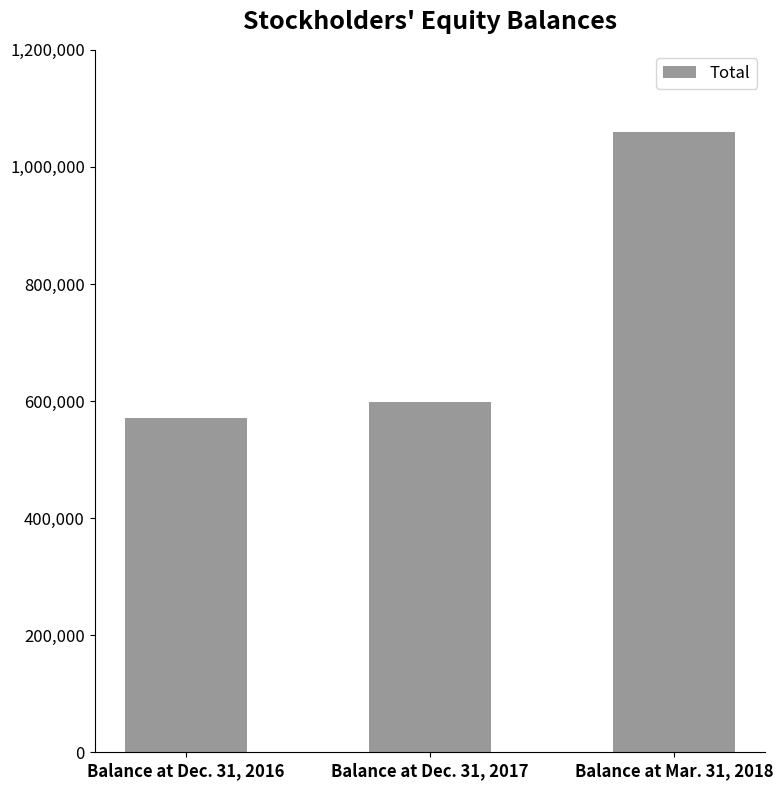

List the labels in order of value, largest first.

Balance at Mar. 31, 2018, Balance at Dec. 31, 2017, Balance at Dec. 31, 2016